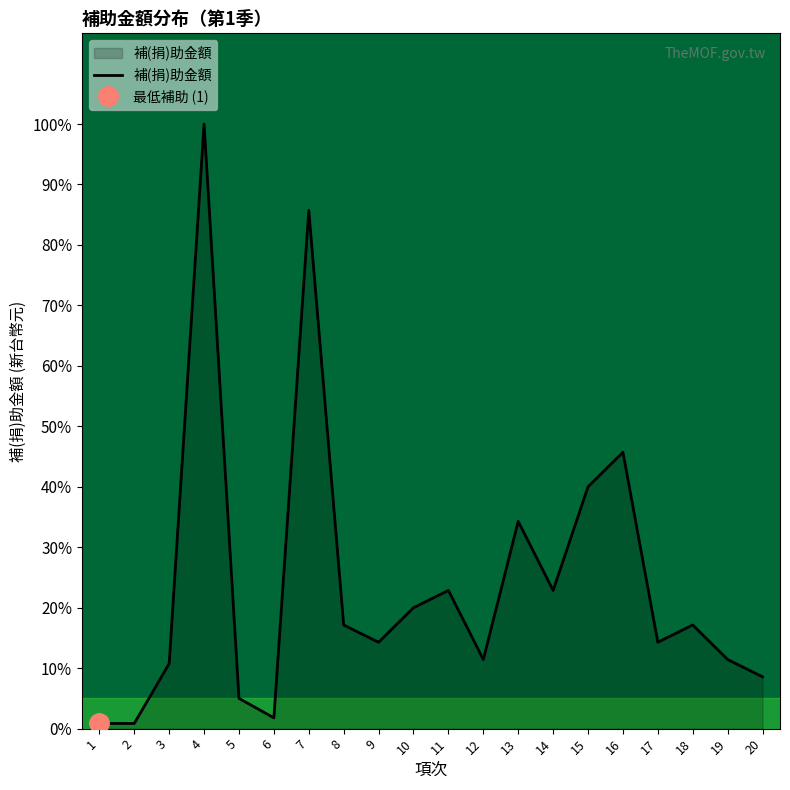

Which label corresponds to the smallest value in the chart?

1